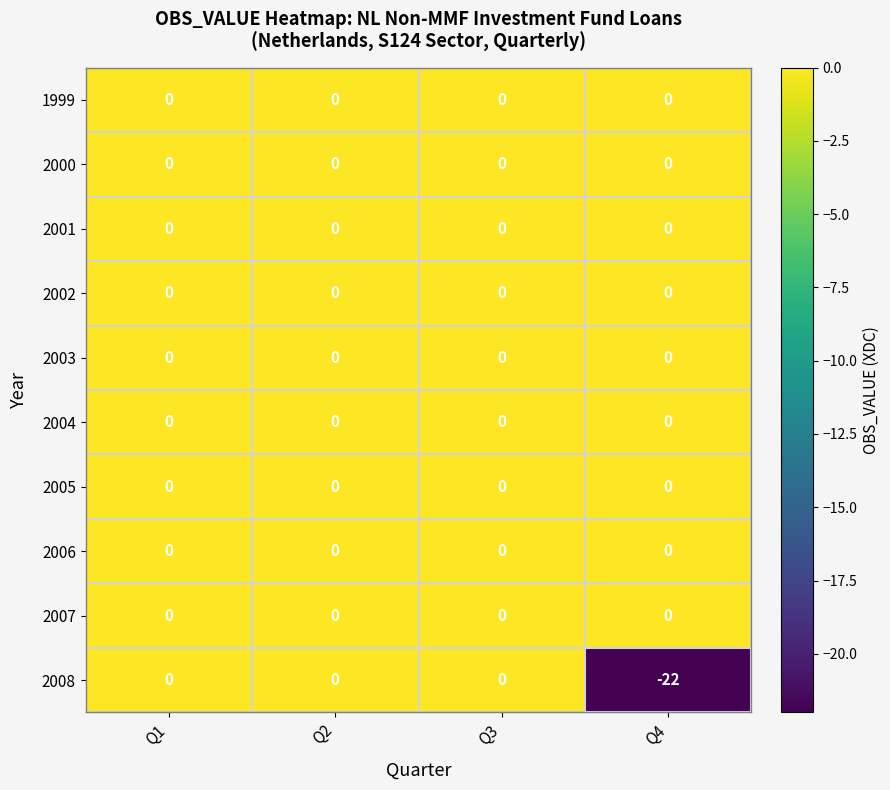

Which label corresponds to the smallest value in the chart?

Q4